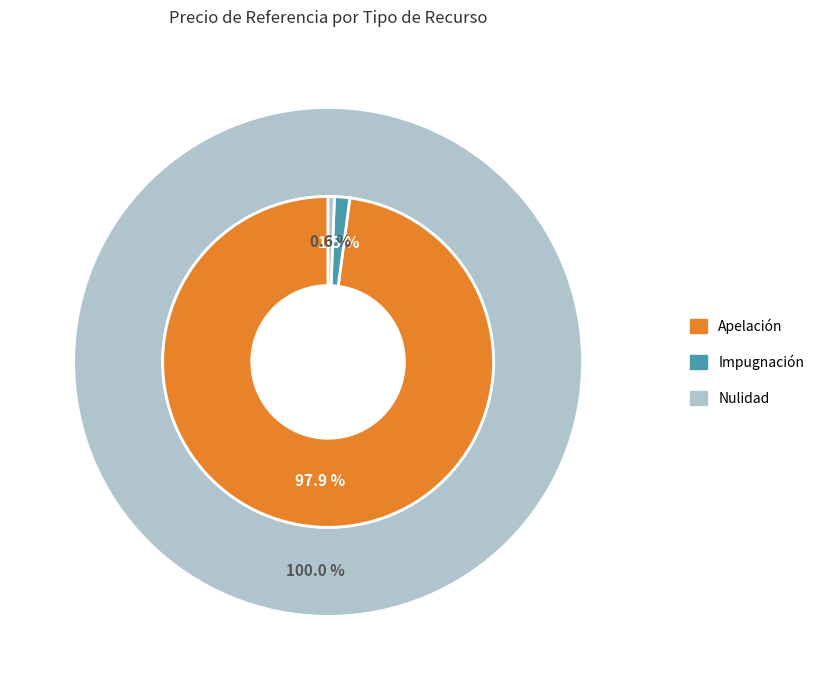

How much of the chart is everything except Nulidad?

99.4%